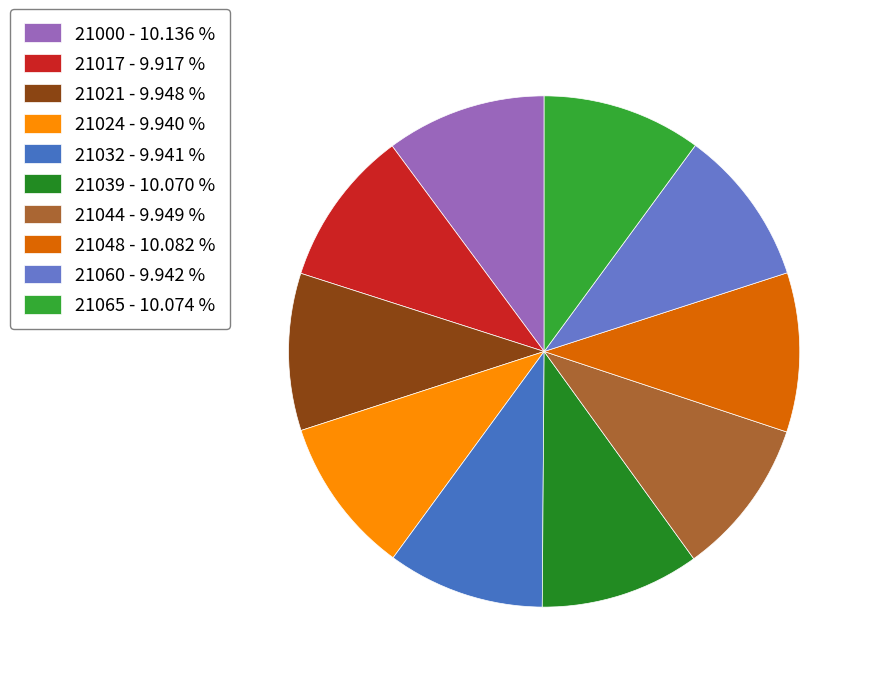

Is there a majority slice in this chart?

No